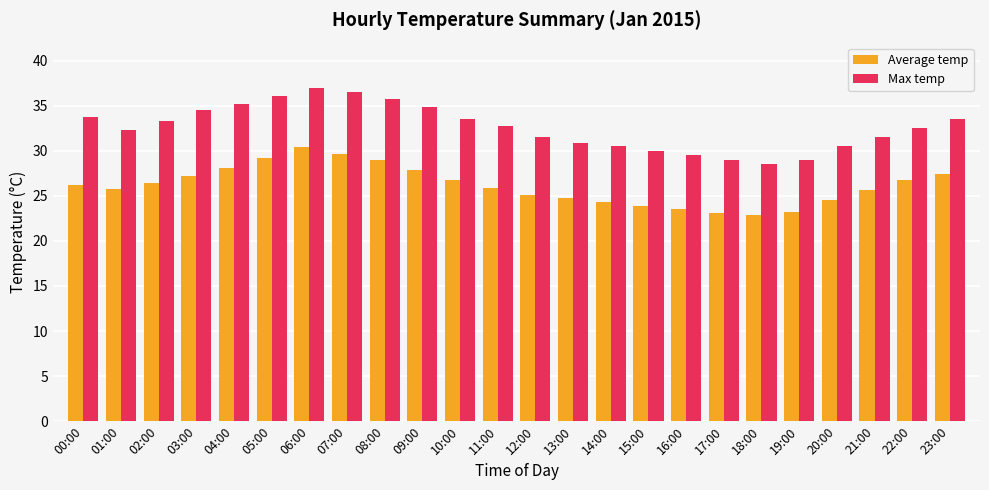

What is the label of the 20th bar from the right?

04:00